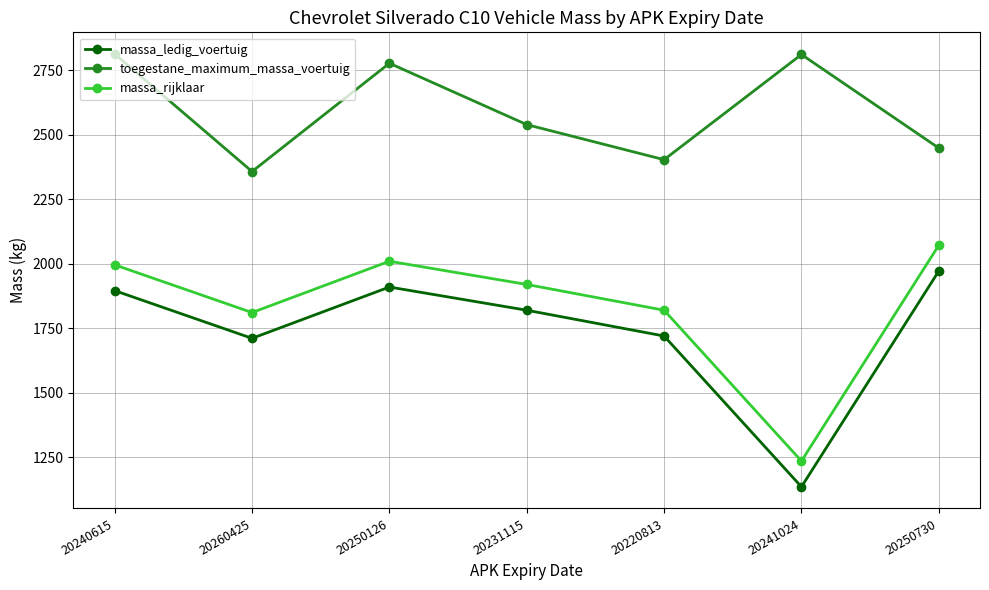

Does the chart have visible grid lines?

Yes